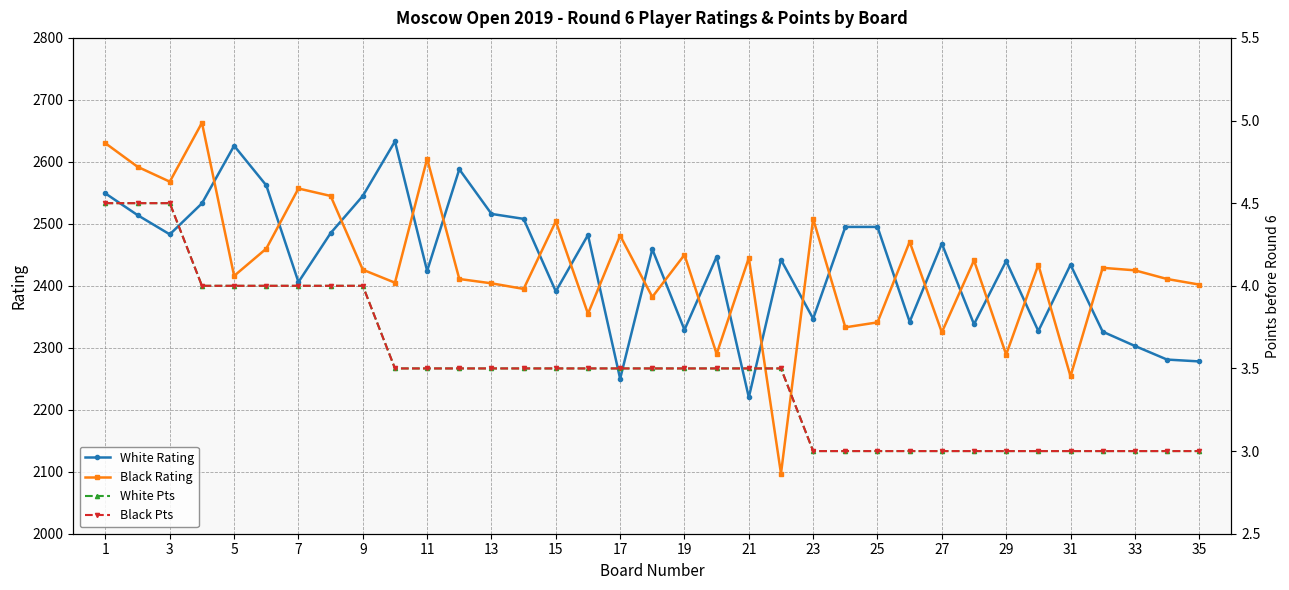

True or false: Black Rating and White Rating intersect in this chart.

True